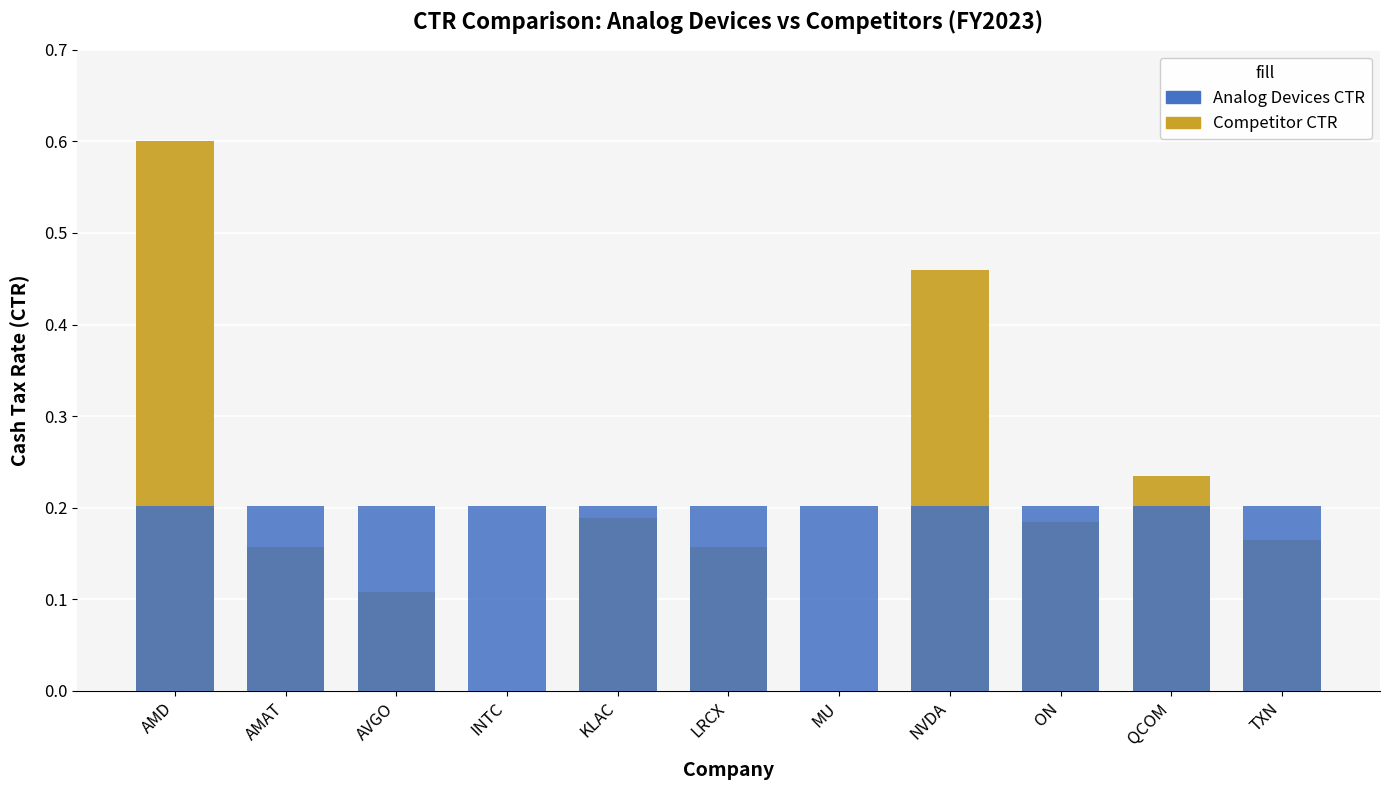

What is the sum of the Competitor CTR values at LRCX and MU?

0.2